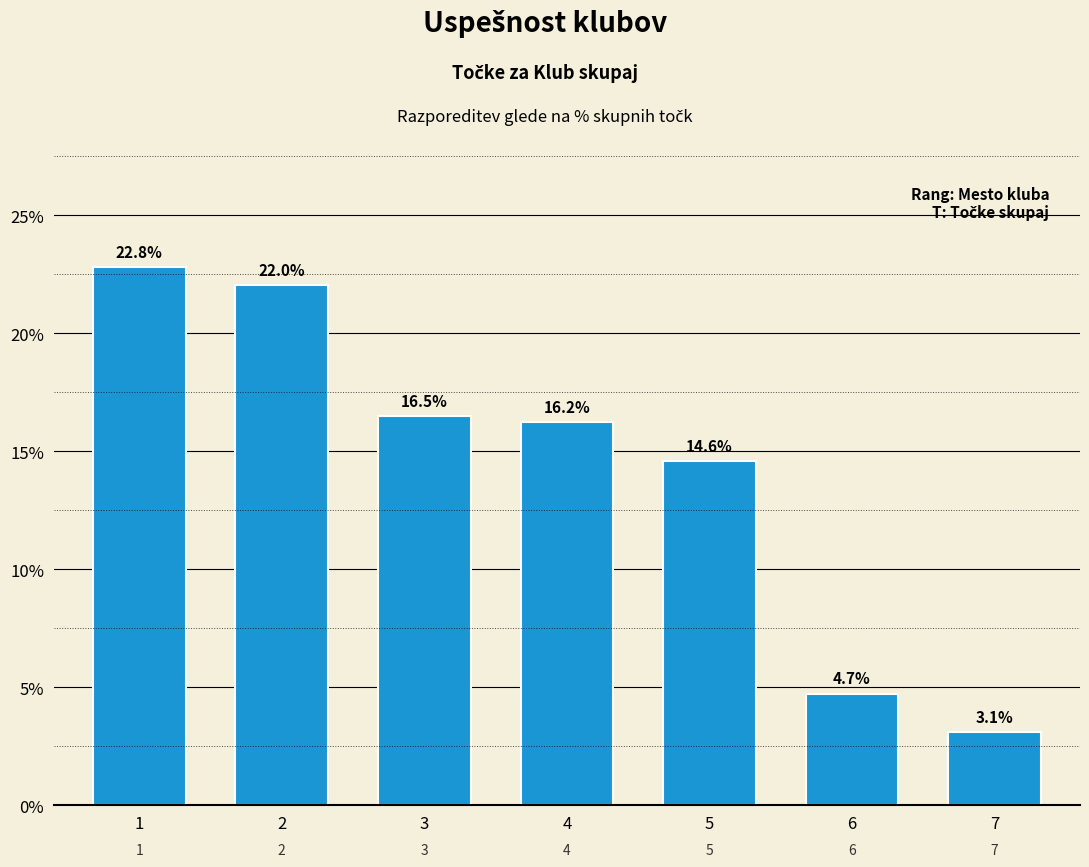

Reading left to right, list all the values displayed in this chart.

1=22.8	2=22.0	3=16.5	4=16.2	5=14.6	6=4.7	7=3.1